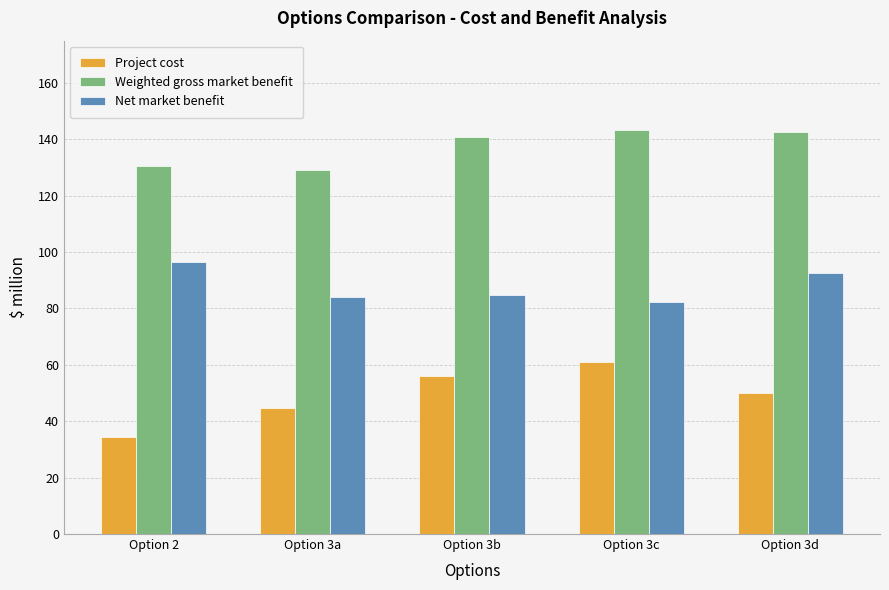

What is the total value across all series at Option 2?

261.3